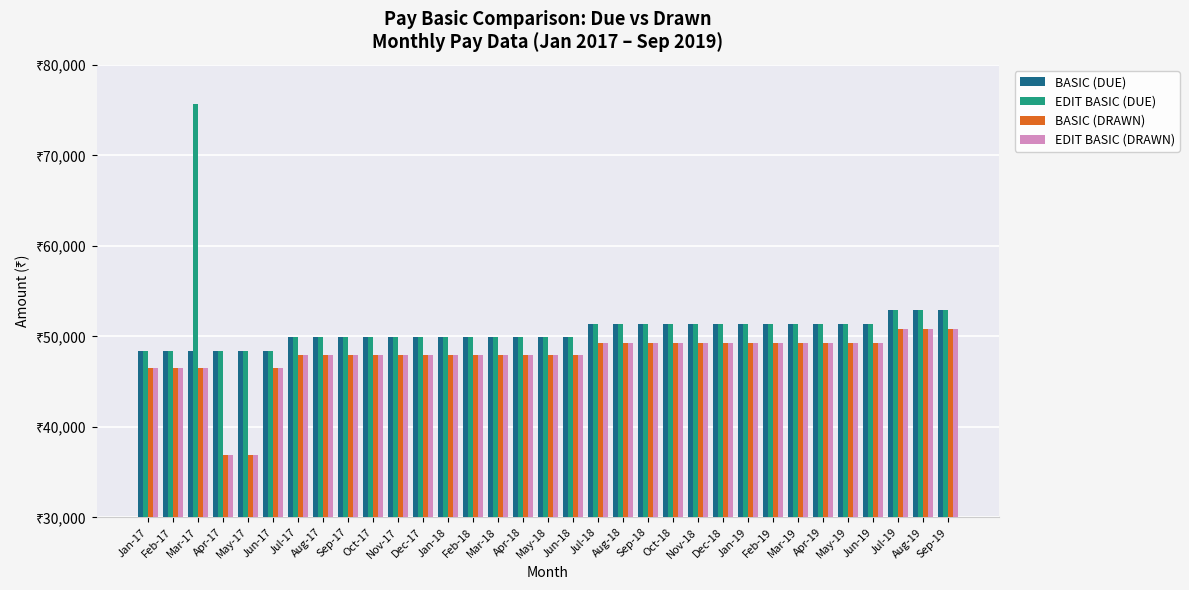

What is the label of the 7th bar from the right?

Mar-19